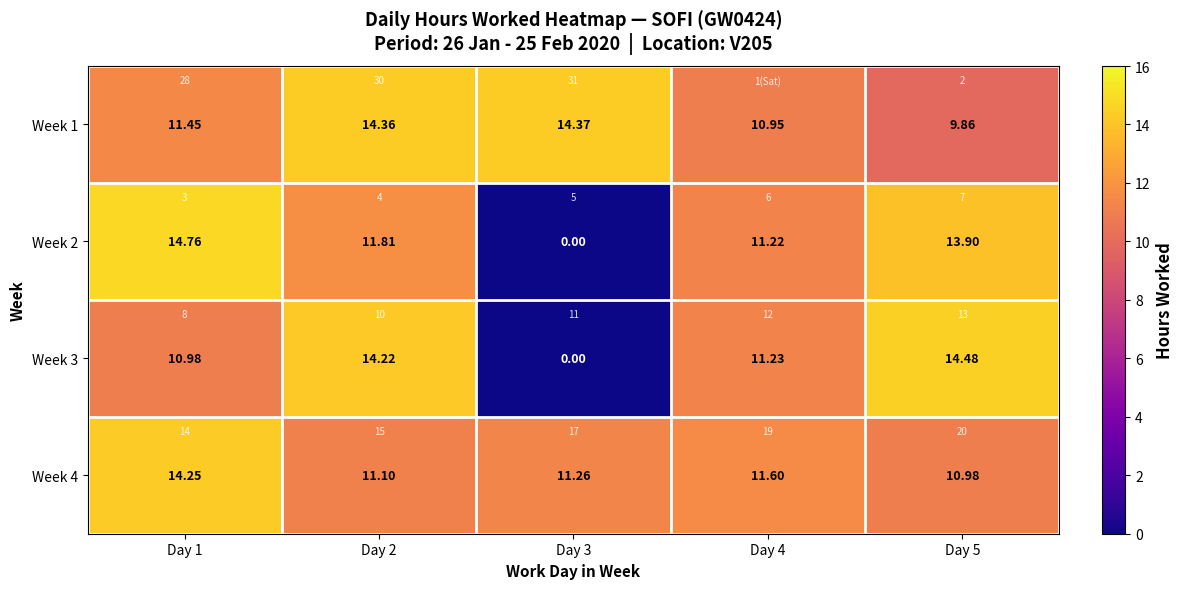

Which category has the highest value in the Week 3 series?

Day 5